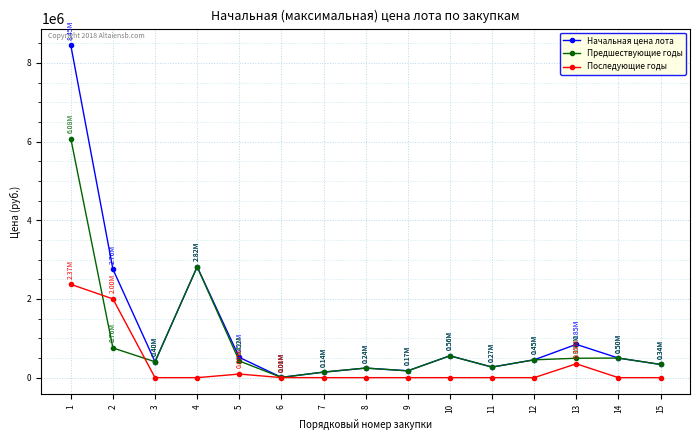

What is the value of the Последующие годы point at the 5th from the left?

91731